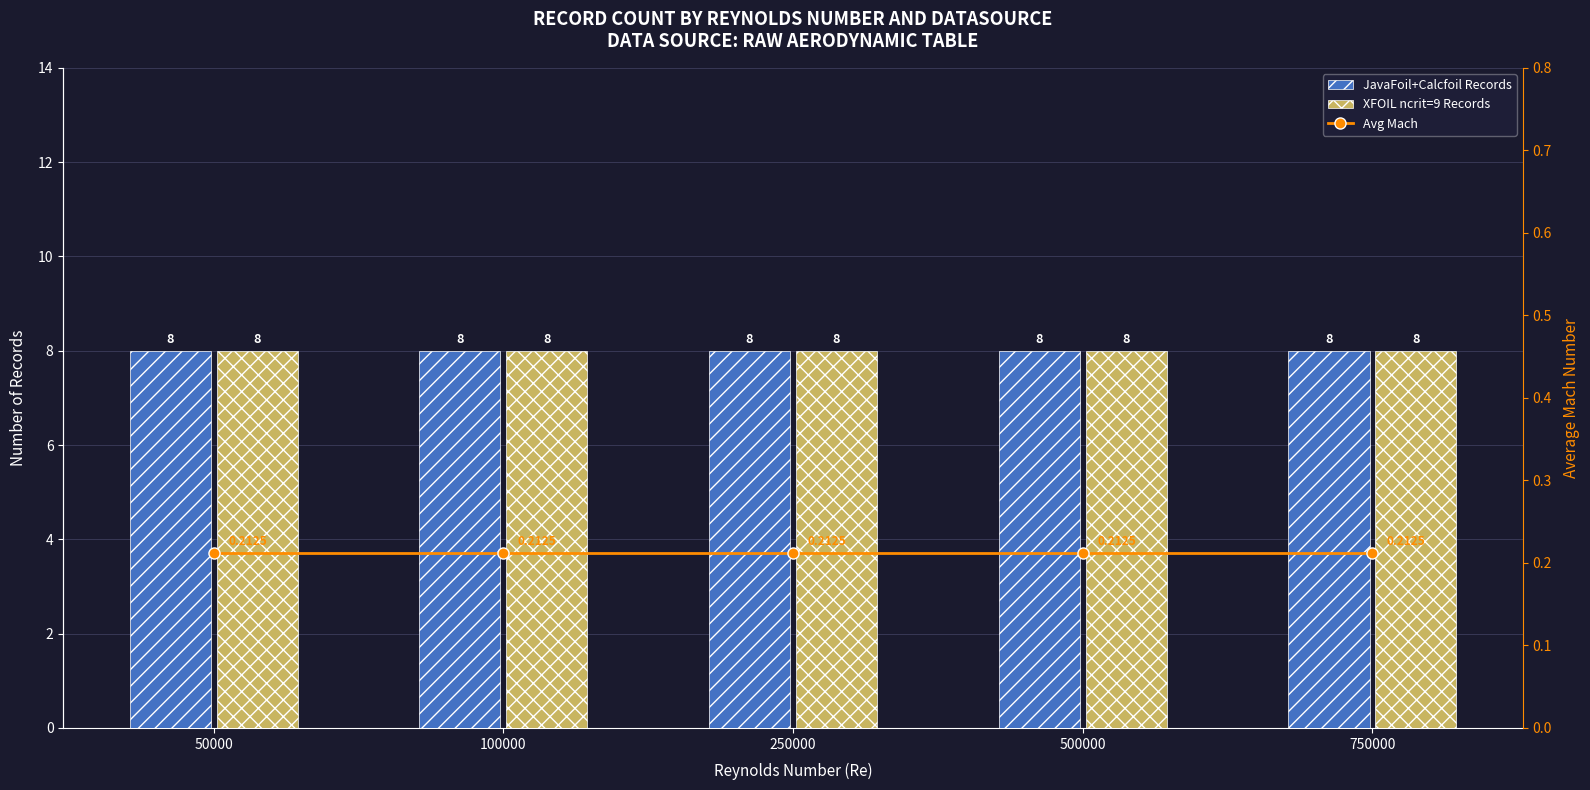

What is the total value across all series at 50000?

16.2